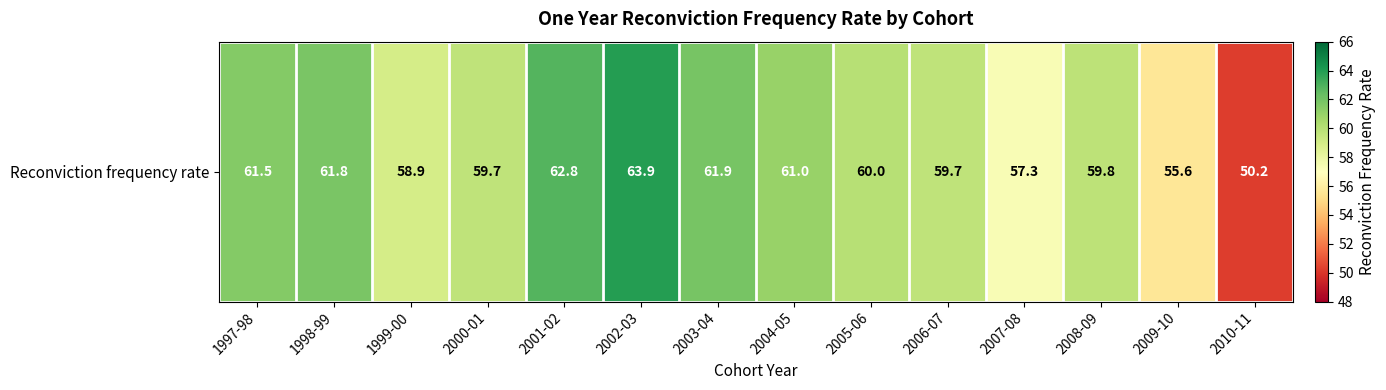

Rank the categories by value from lowest to highest.

2010-11, 2009-10, 2007-08, 1999-00, 2000-01, 2006-07, 2008-09, 2005-06, 2004-05, 1997-98, 1998-99, 2003-04, 2001-02, 2002-03